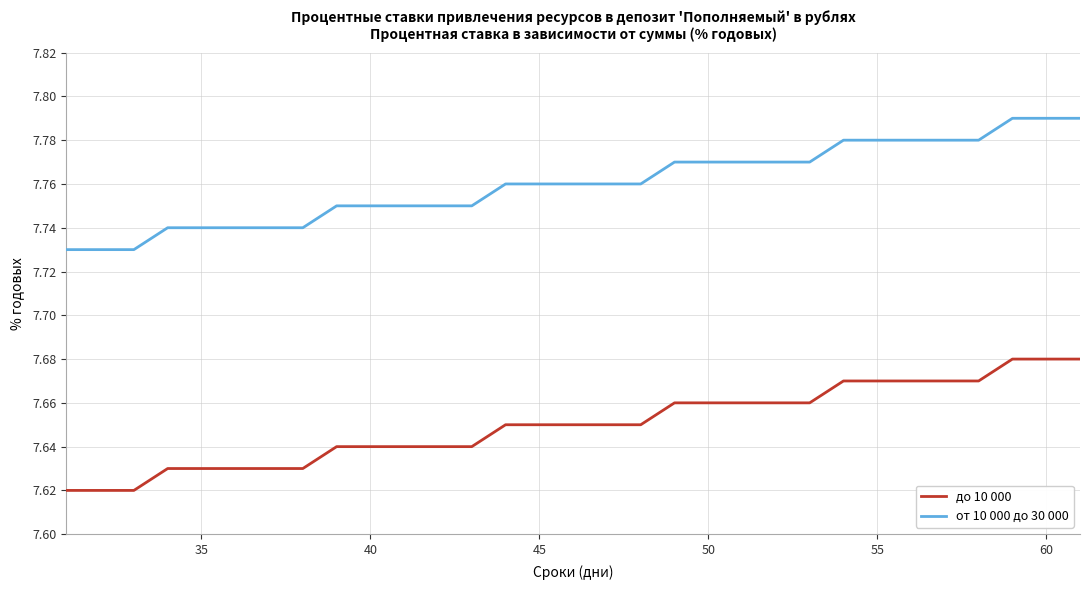

List the series in order of their overall mean, lowest first.

до 10 000, от 10 000 до 30 000